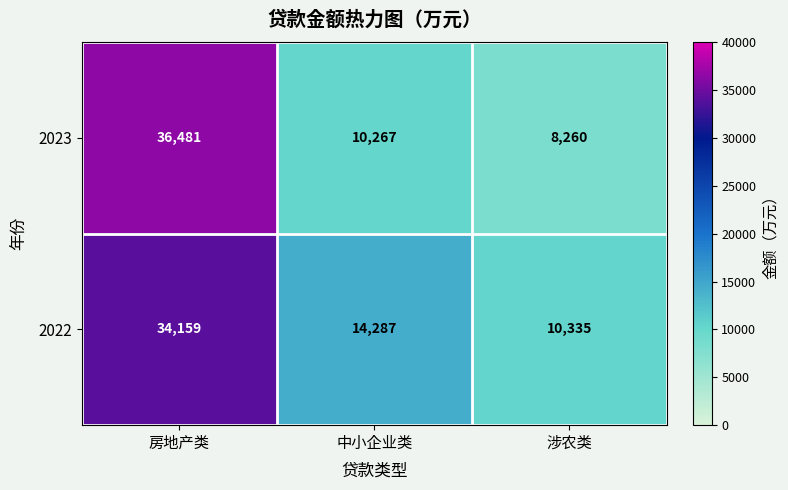

What is the average value of the 2022 series?

19594